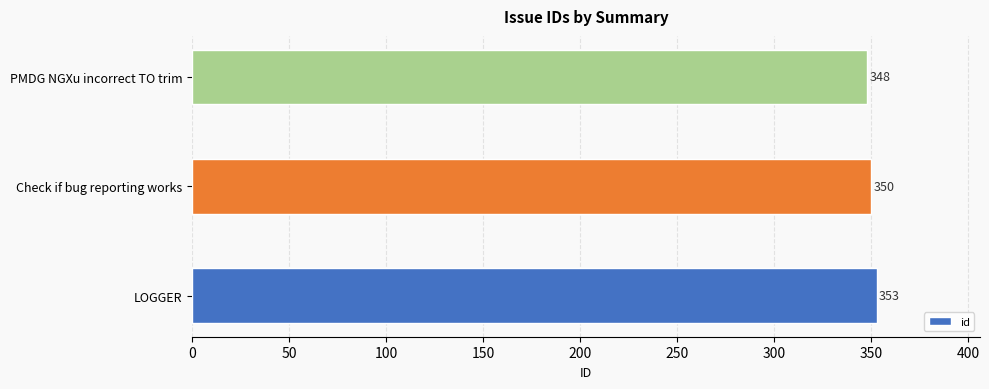

Count the number of categories in the chart.

3